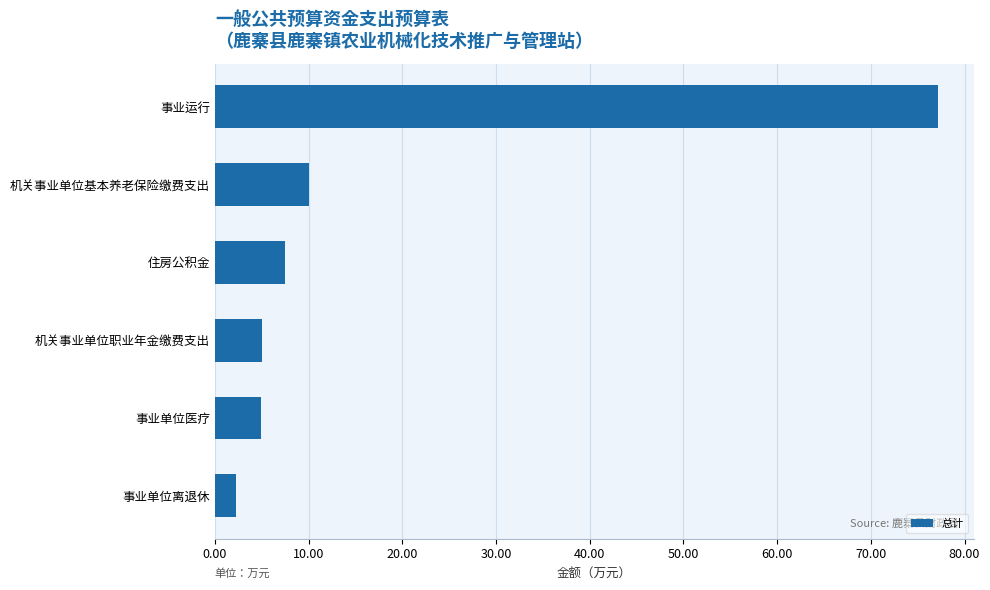

How many data points are above 7?

3